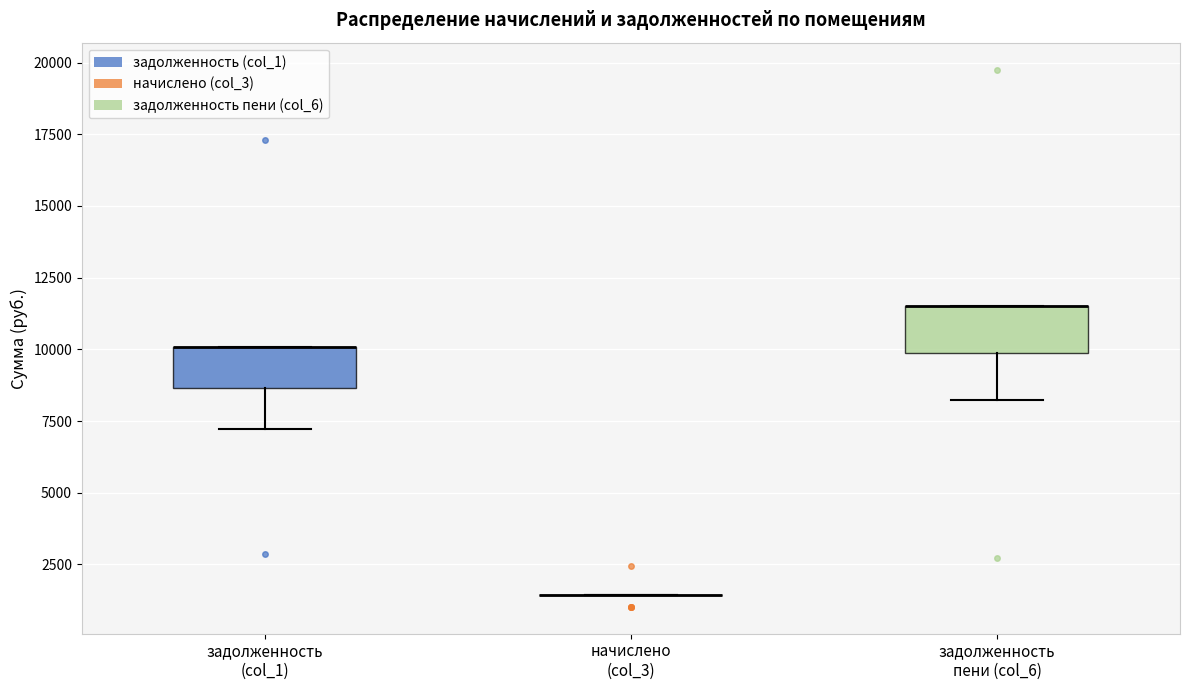

Reading left to right, transcribe this box plot: for each box, give where its median line is, the range the box spans, and where its two whiskers end, as read against the y-axis. The values are not printed on the chart, so give them approximately, as read against the axis.

задолженность (col_1): median 10000 (drawn on the box's upper edge), box 8500 to 10000, whiskers 7000 to 10000
начислено (col_3): box collapsed to a line at 1500, whiskers 1500 to 1500
задолженность пени (col_6): median 11500 (drawn on the box's upper edge), box 10000 to 11500, whiskers 8000 to 11500